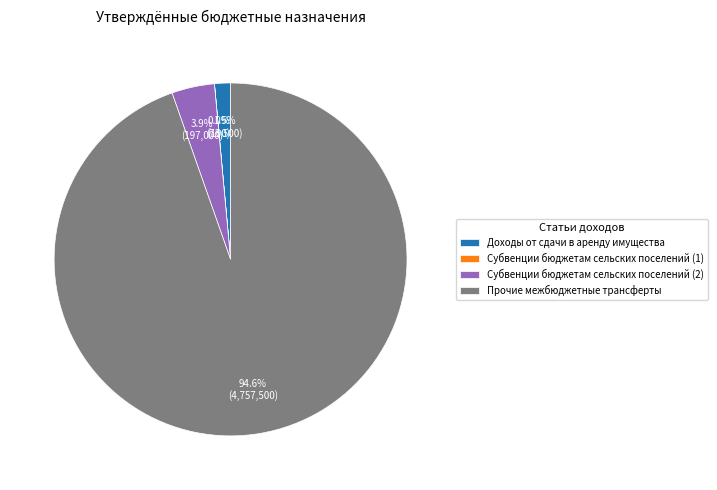

To the nearest percent, what is the difference between the largest and smallest slice percentages?

95%